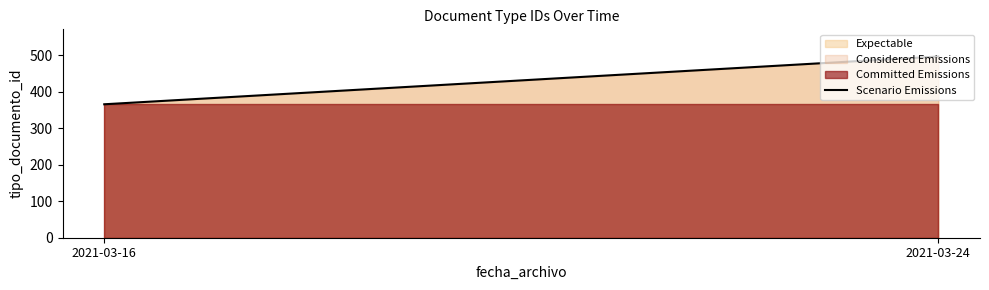

Between 2021-03-24 and 2021-03-16, which is larger?

2021-03-24